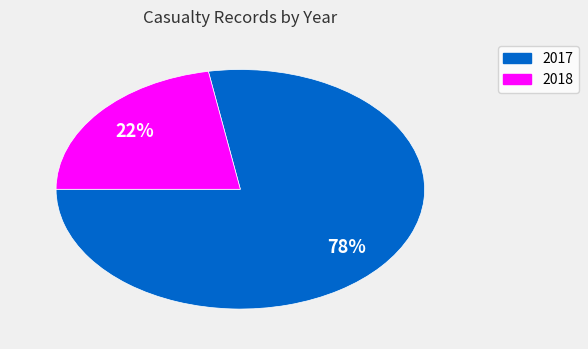

Do 2017 and 2018 together represent more than half of the pie?

Yes